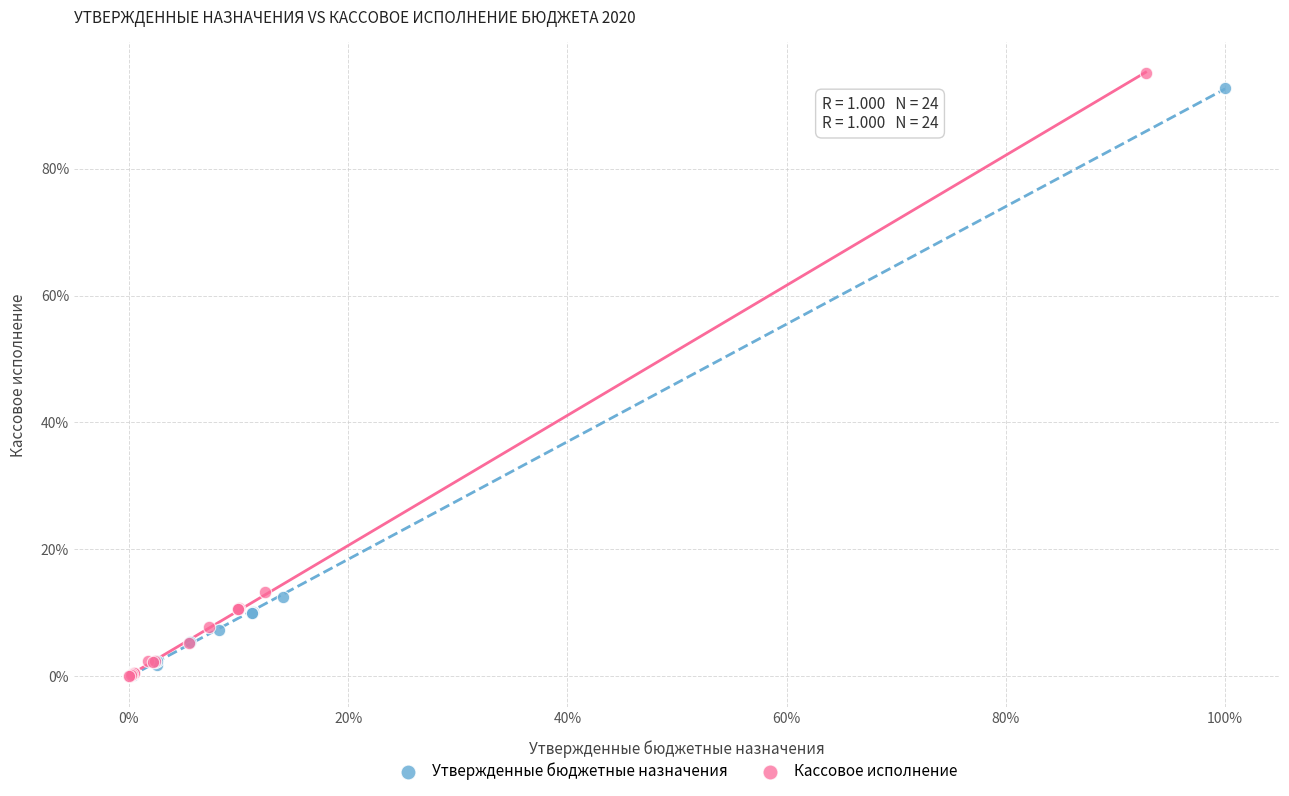

What are all the series names shown in the legend?

Утвержденные бюджетные назначения, Кассовое исполнение